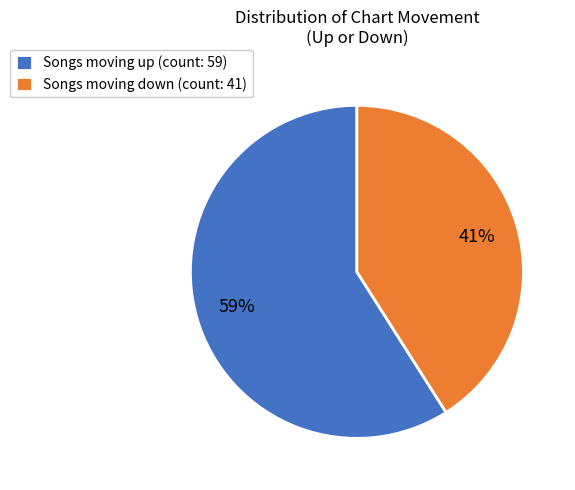

What is the majority slice?

Songs moving up (count: 59)